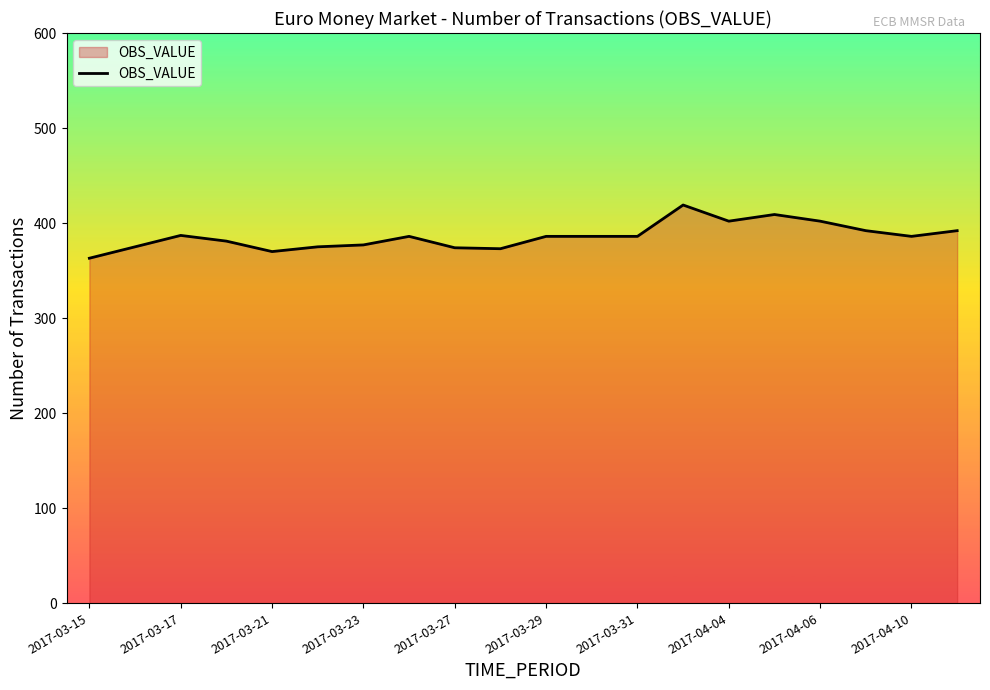

What is the minimum value shown in the chart?

363